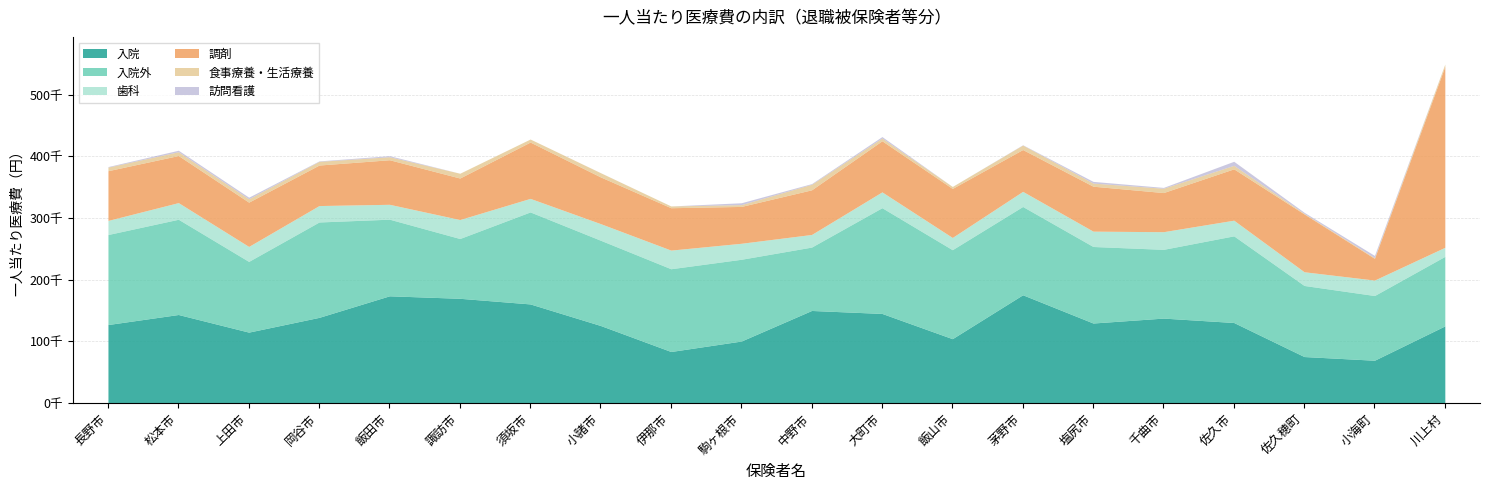

True or false: 入院外 and 食事療養・生活療養 intersect in this chart.

False